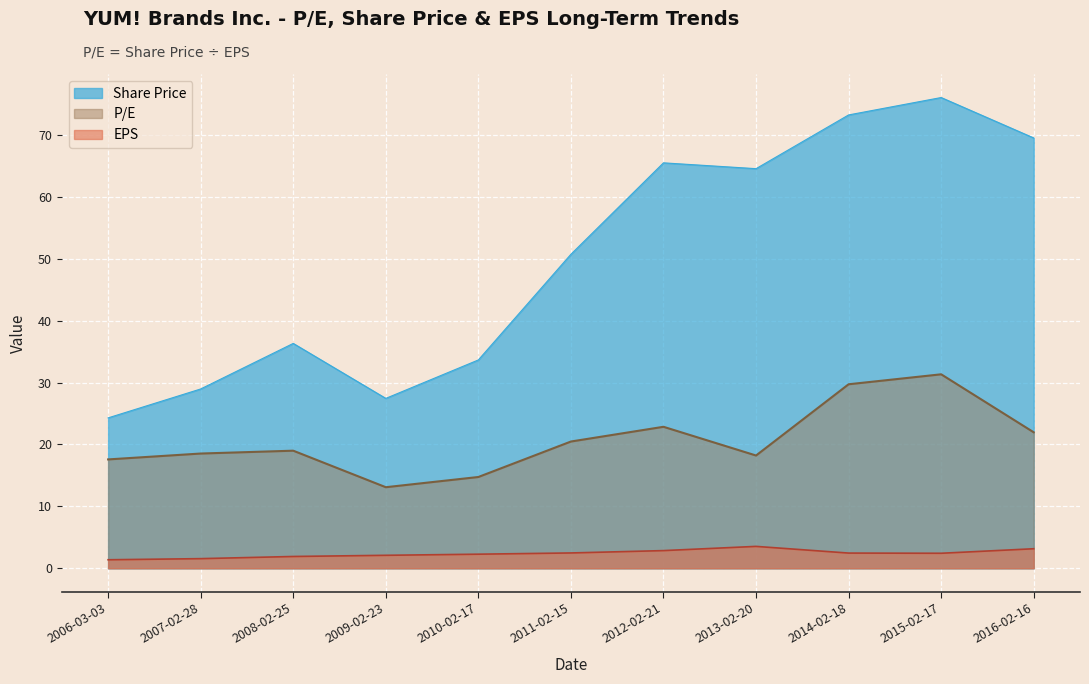

Between 2010-02-17 and 2009-02-23, which is larger?

2010-02-17